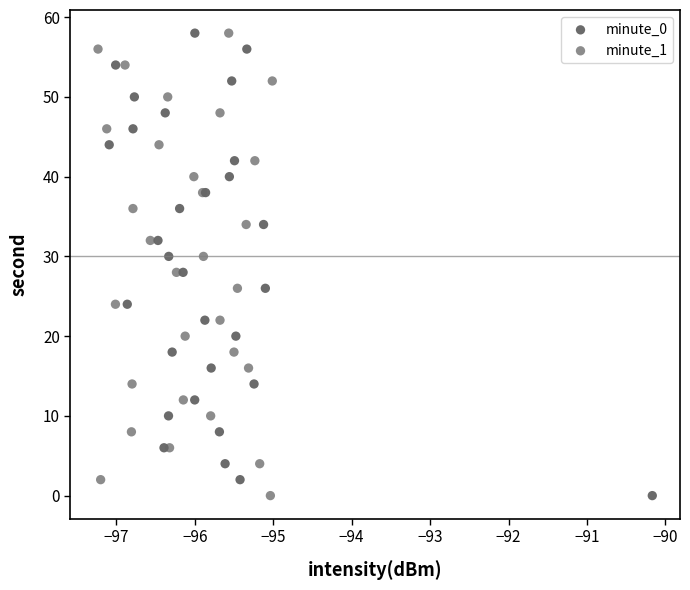

What are all the series names shown in the legend?

minute_0, minute_1